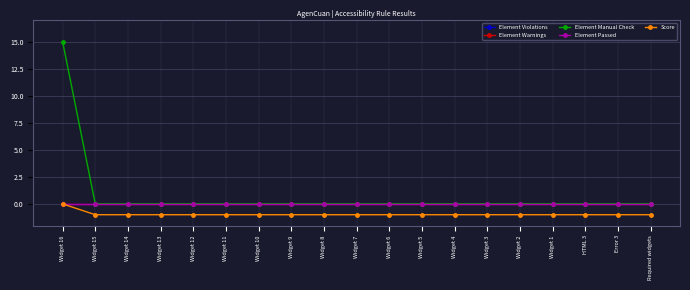

What is the maximum value shown in the chart?

15